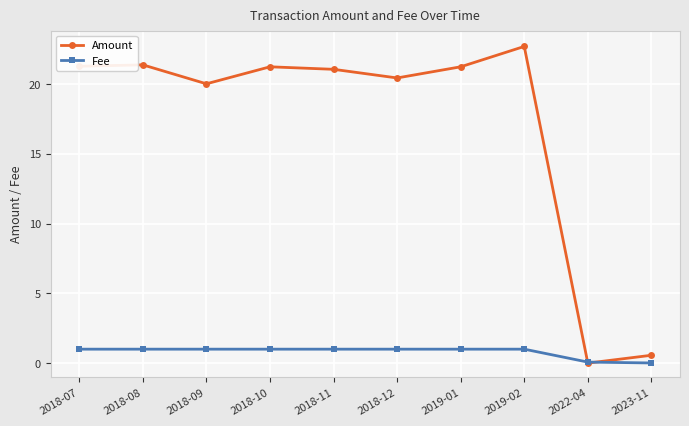

What is the average value of the Fee series?

0.8